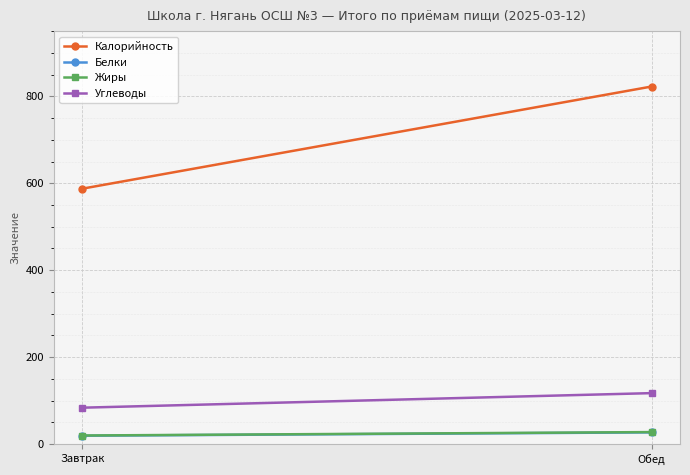

Is this an area chart (filled region under the line)?

No